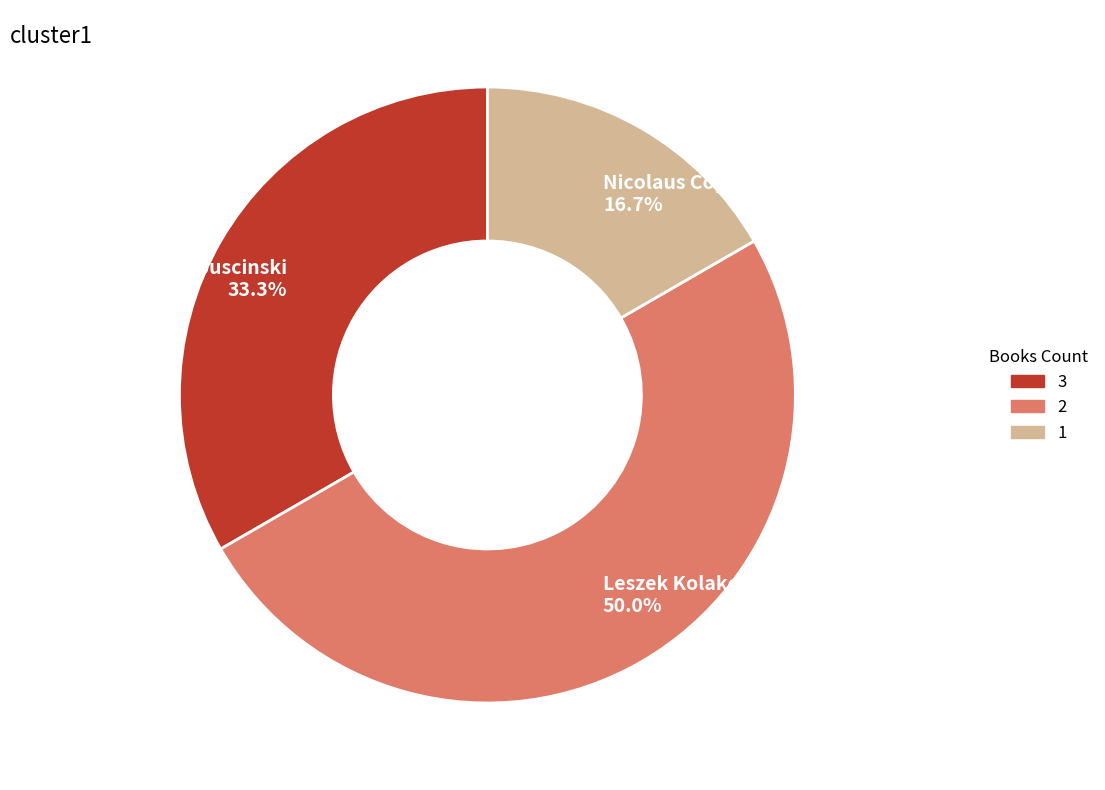

What portion of the pie excludes Nicolaus Copernicus?

83.3%